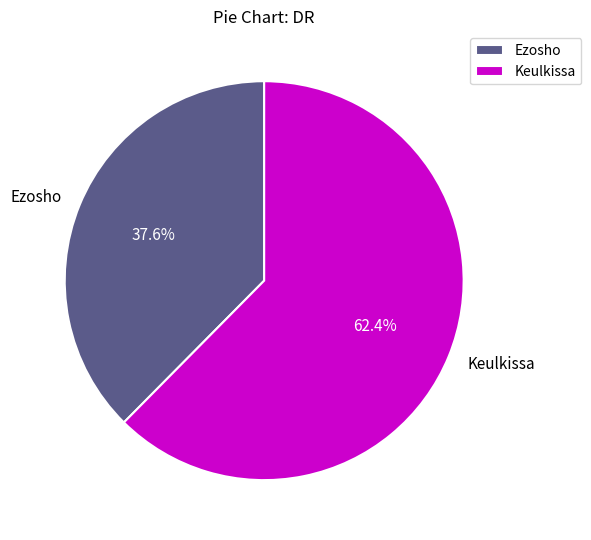

True or false: Keulkissa accounts for 62% of the total.

True